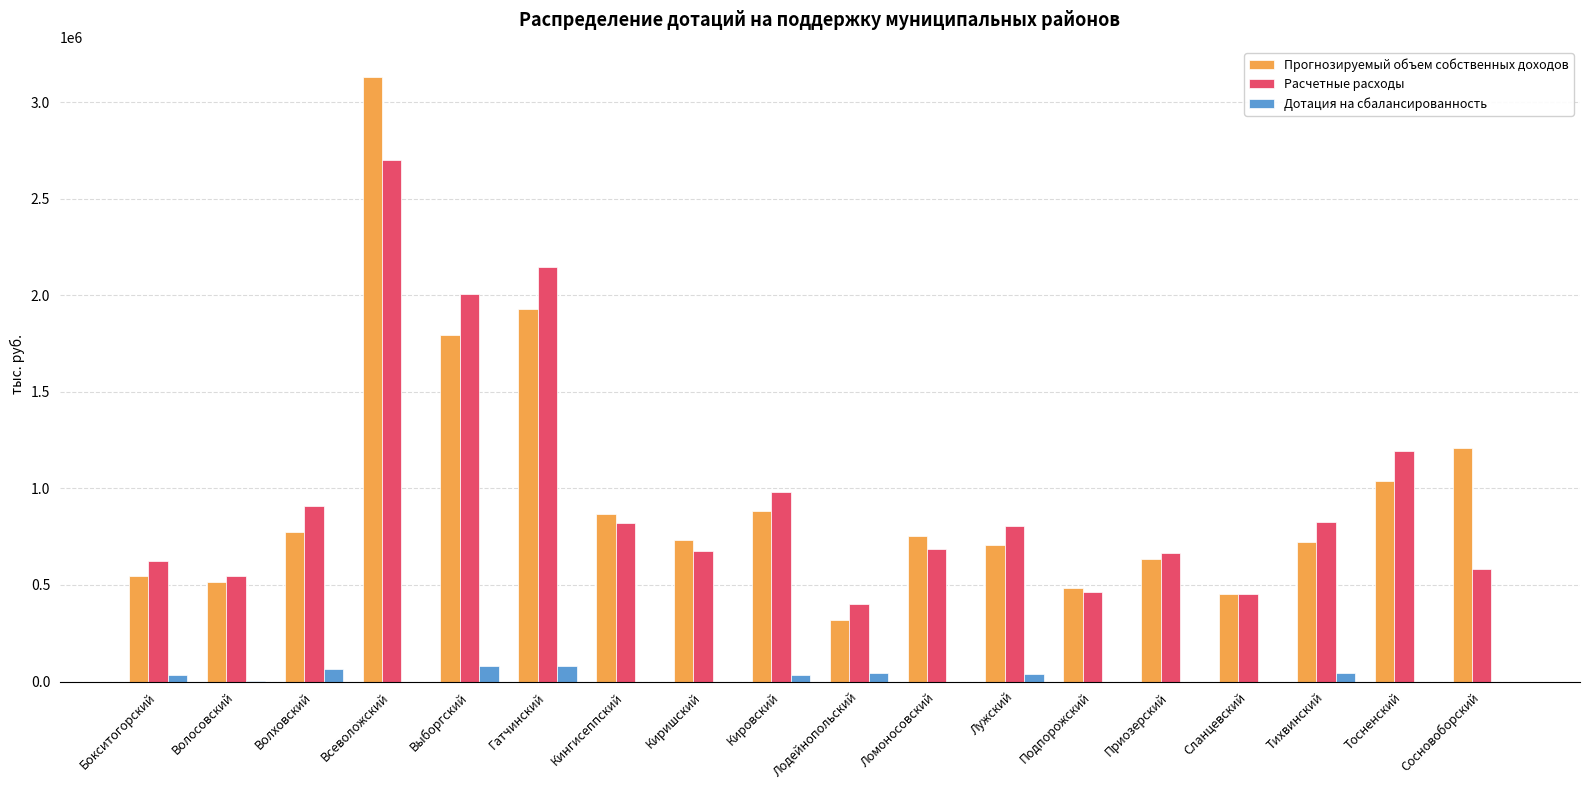

What is the sum of the Прогнозируемый объем собственных доходов values at Гатчинский and Сланцевский?

2379740.7